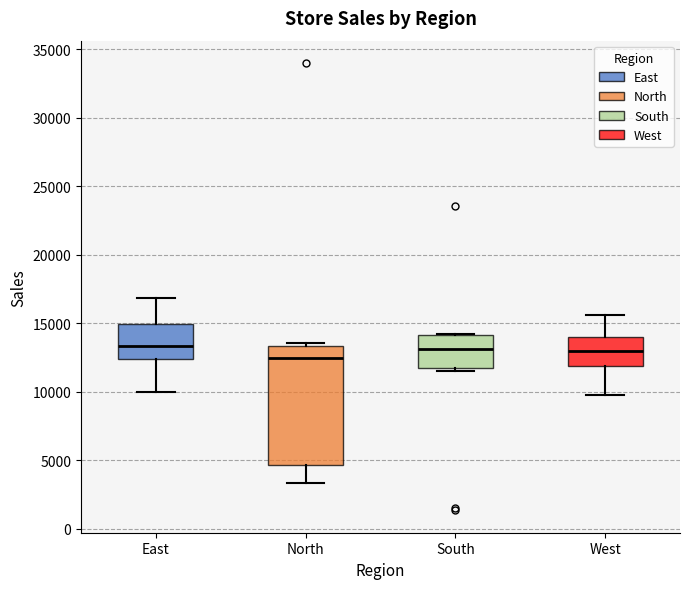

Reading left to right, read every box against the y-axis: the position of its median line, the range the box covers, and the ends of its whiskers. The values are not printed on the chart, so give them approximately, as read against the axis.

East: median 13500, box 12500 to 15000, whiskers 10000 to 17000
North: median 12500, box 4500 to 13500, whiskers 3500 to 13500 (just above the box's upper edge)
South: median 13000, box 12000 to 14000, whiskers 11500 to 14000
West: median 13000, box 12000 to 14000, whiskers 10000 to 15500